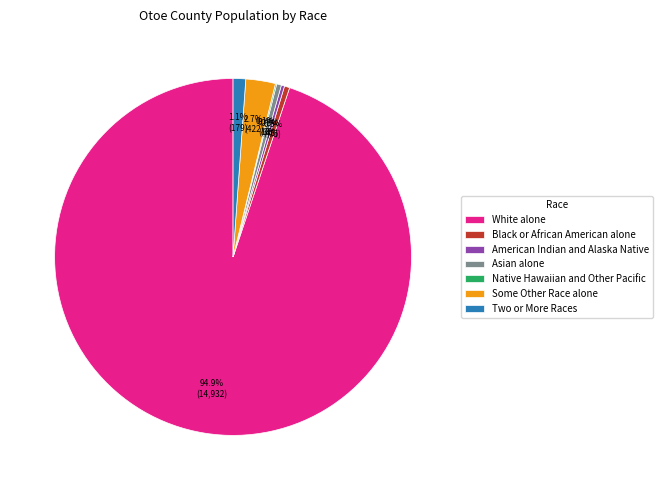

Which has a higher value, Asian alone or White alone?

White alone